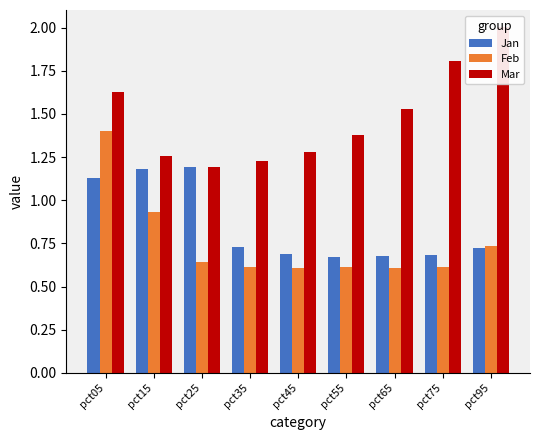

Reading right to left, list all the values displayed in this chart.

Jan: 0.7	0.7	0.7	0.7	0.7	0.7	1.2	1.2	1.1
Feb: 0.7	0.6	0.6	0.6	0.6	0.6	0.6	0.9	1.4
Mar: 2.0	1.8	1.5	1.4	1.3	1.2	1.2	1.3	1.6